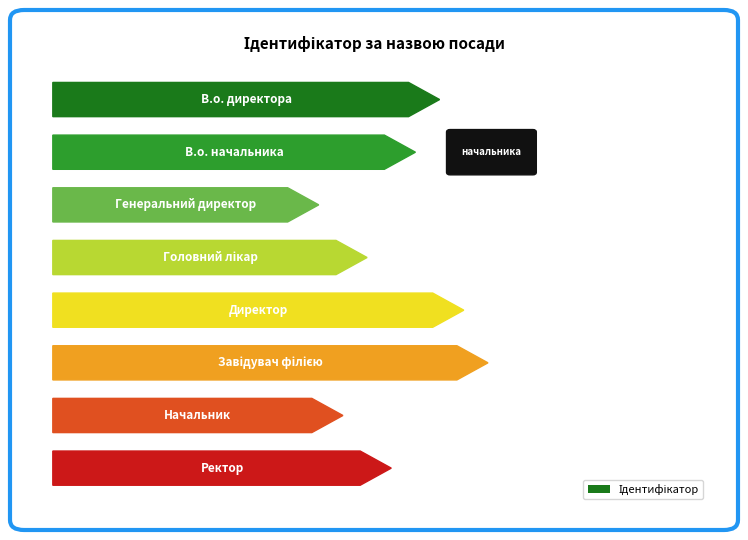

What is the difference between the values at В.о. начальника and Завідувач філією?

3